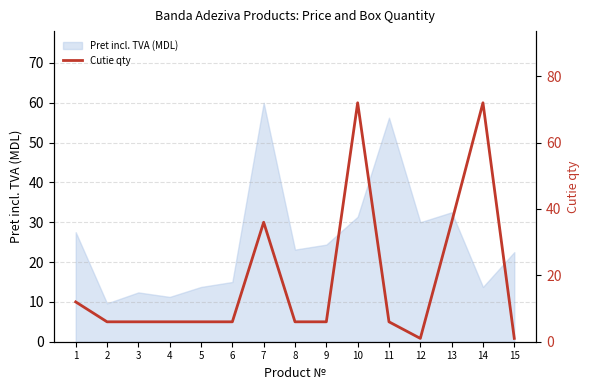

What is the change in value from 8 to 10?

+66